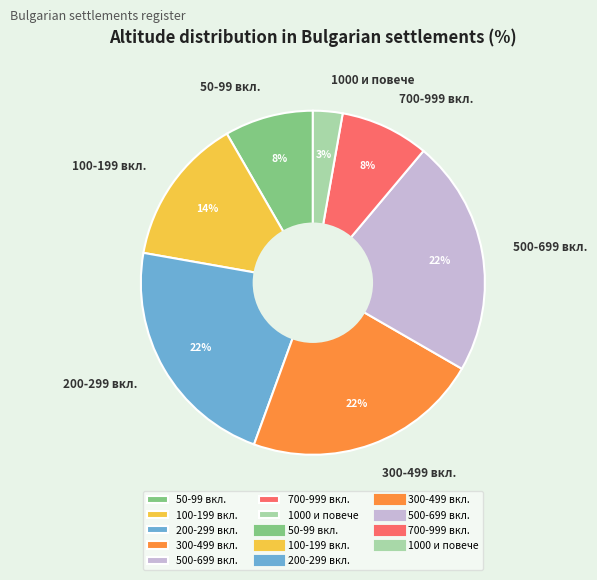

Does any single category account for the majority?

No